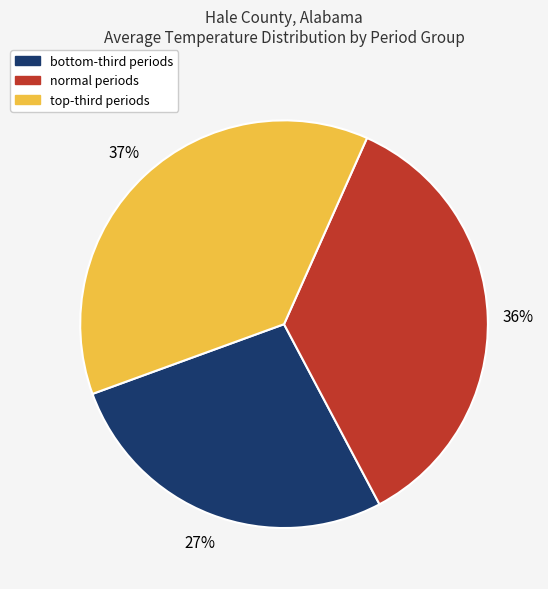

To the nearest percent, what is the average slice percentage?

33%